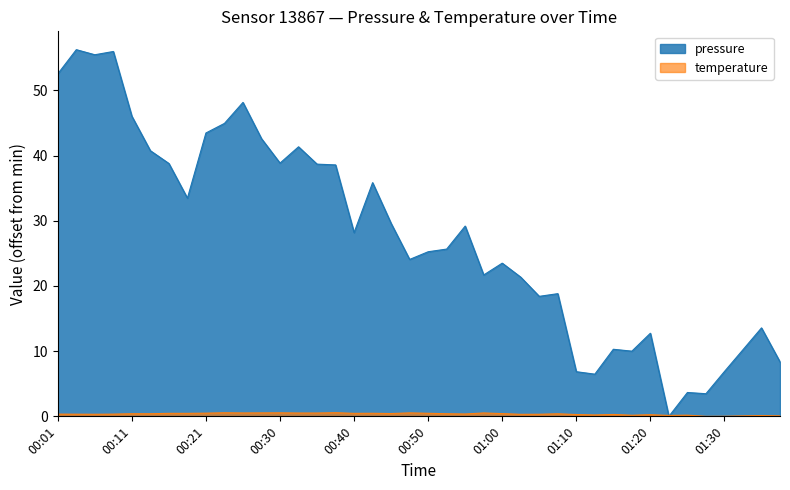

What is the maximum value shown in the chart?

56.2